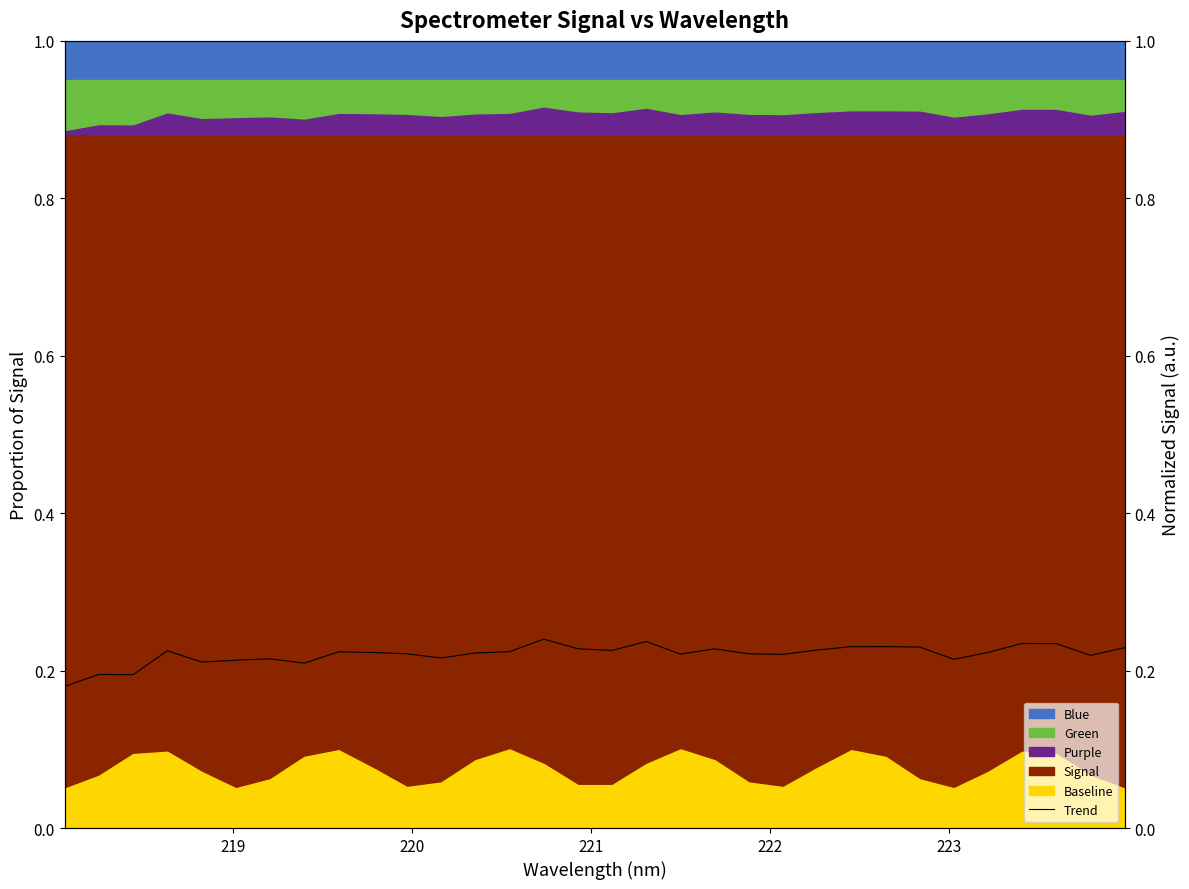

Reading left to right, what are all the values shown in this chart?

0.2	0.2	0.2	0.2	0.2	0.2	0.2	0.2	0.2	0.2	0.2	0.2	0.2	0.2	0.2	0.2	0.2	0.2	0.2	0.2	0.2	0.2	0.2	0.2	0.2	0.2	0.2	0.2	0.2	0.2	0.2	0.2